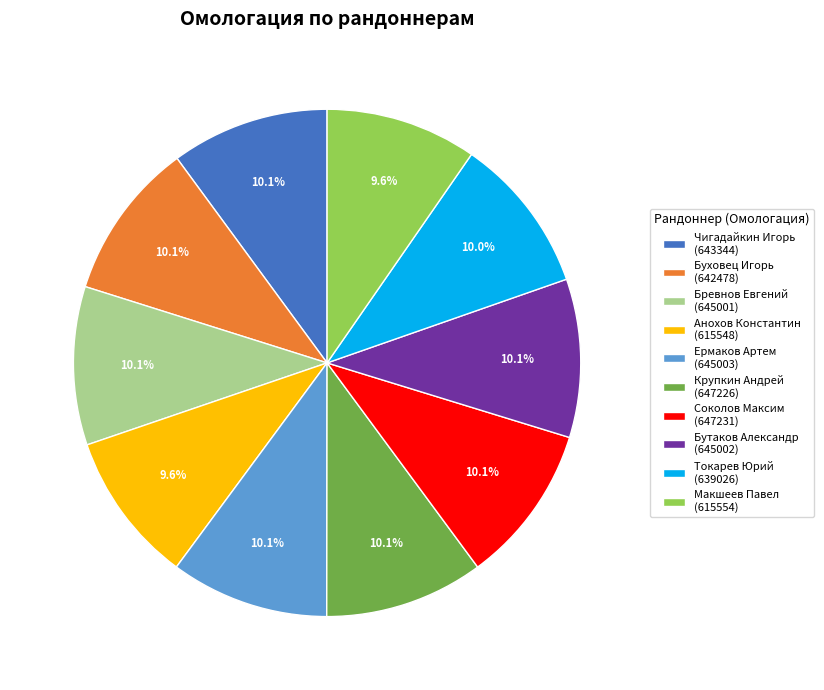

What percentage is NOT represented by Буховец Игорь (642478)?

89.9%